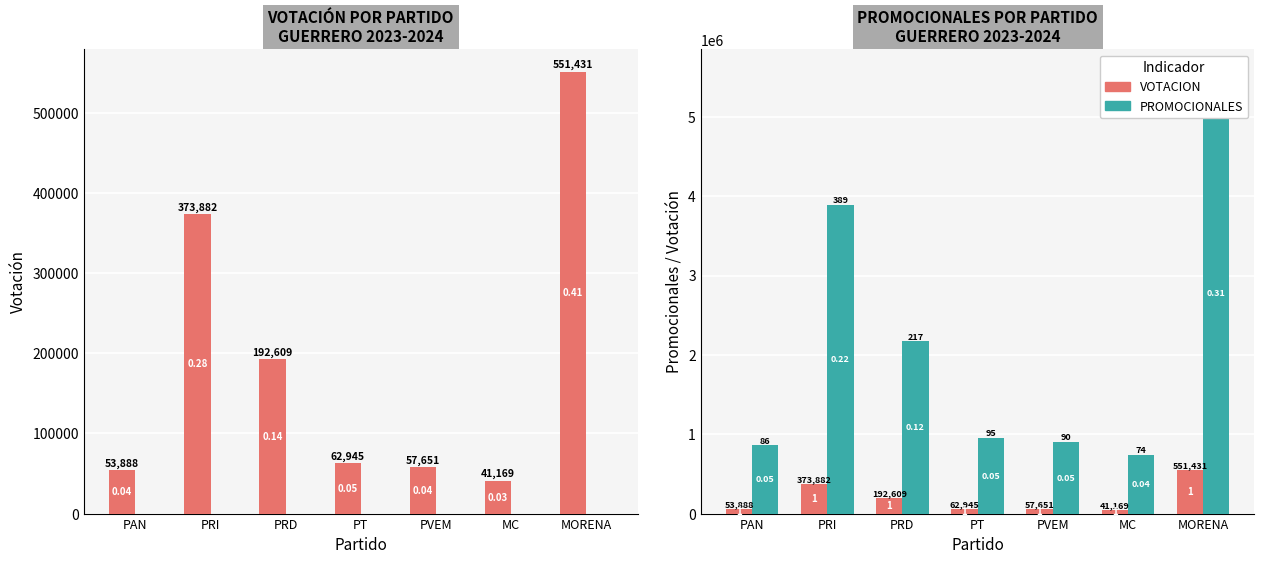

Reading left to right, what are all the values shown in this chart?

VOTACION: PAN=53888	PRI=373882	PRD=192609	PT=62945	PVEM=57651	MC=41169	MORENA=551431
PROMOCIONALES: PAN=860000	PRI=3890000	PRD=2170000	PT=950000	PVEM=900000	MC=740000	MORENA=5570000